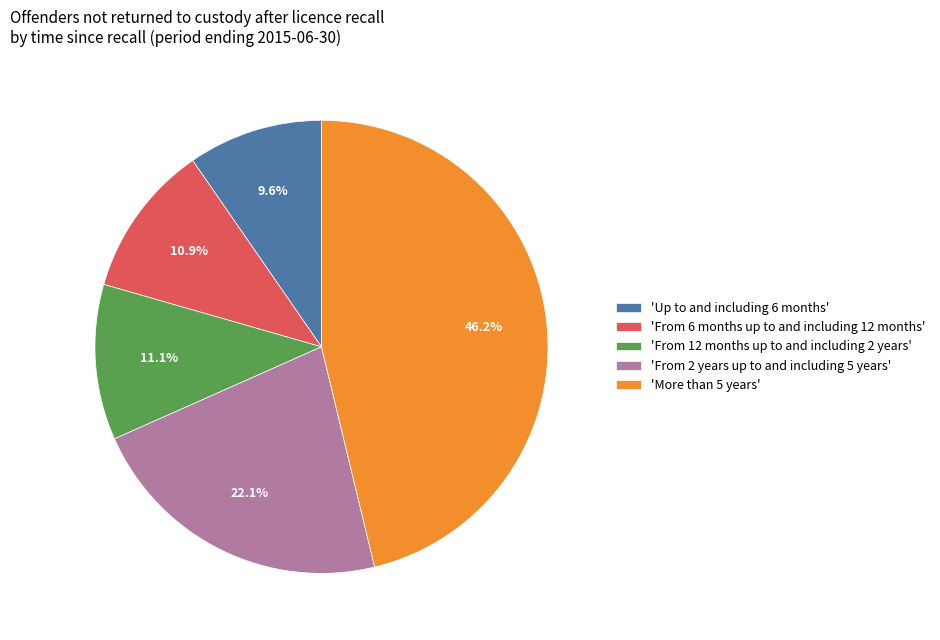

Does any single category account for the majority?

No